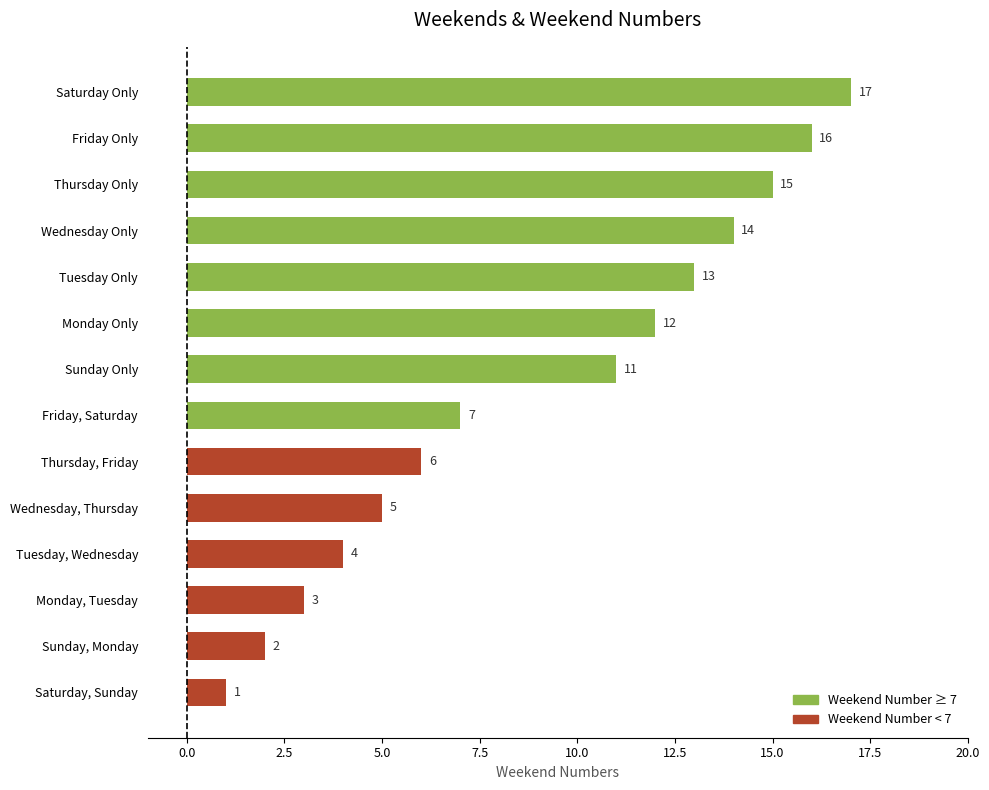

What is the difference between the maximum and minimum values?

16